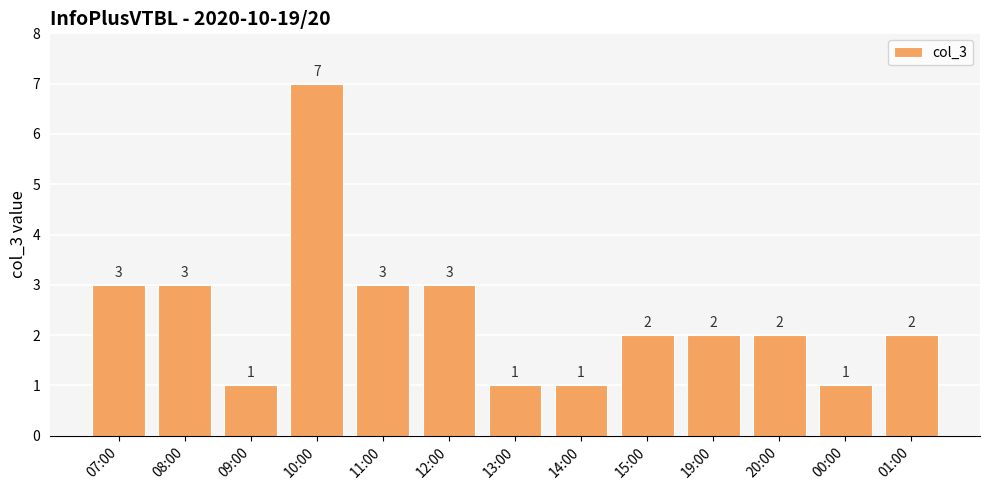

What is the change in value from 09:00 to 12:00?

+2